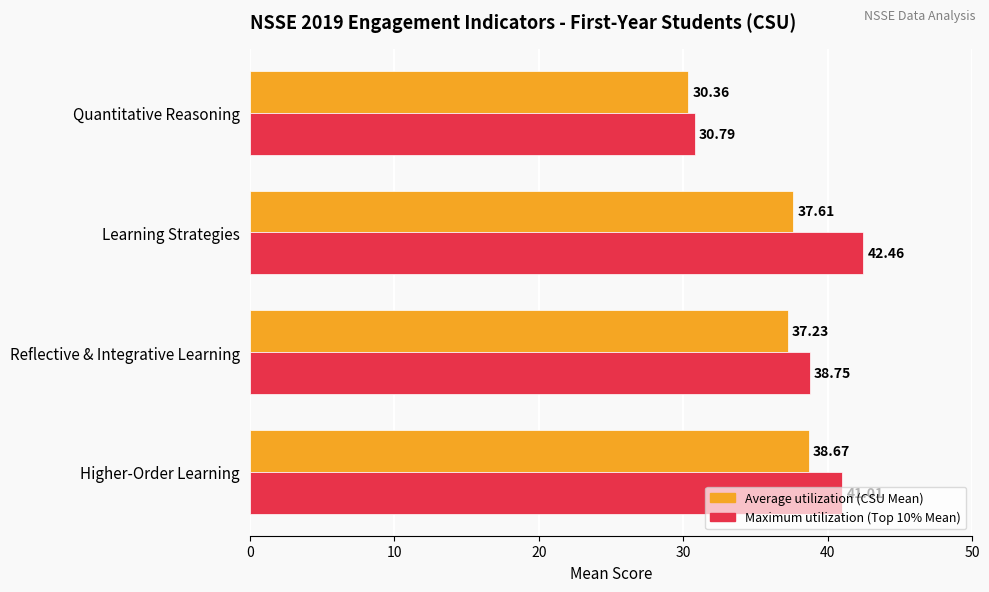

At which category is the sum across all series the highest?

Learning Strategies